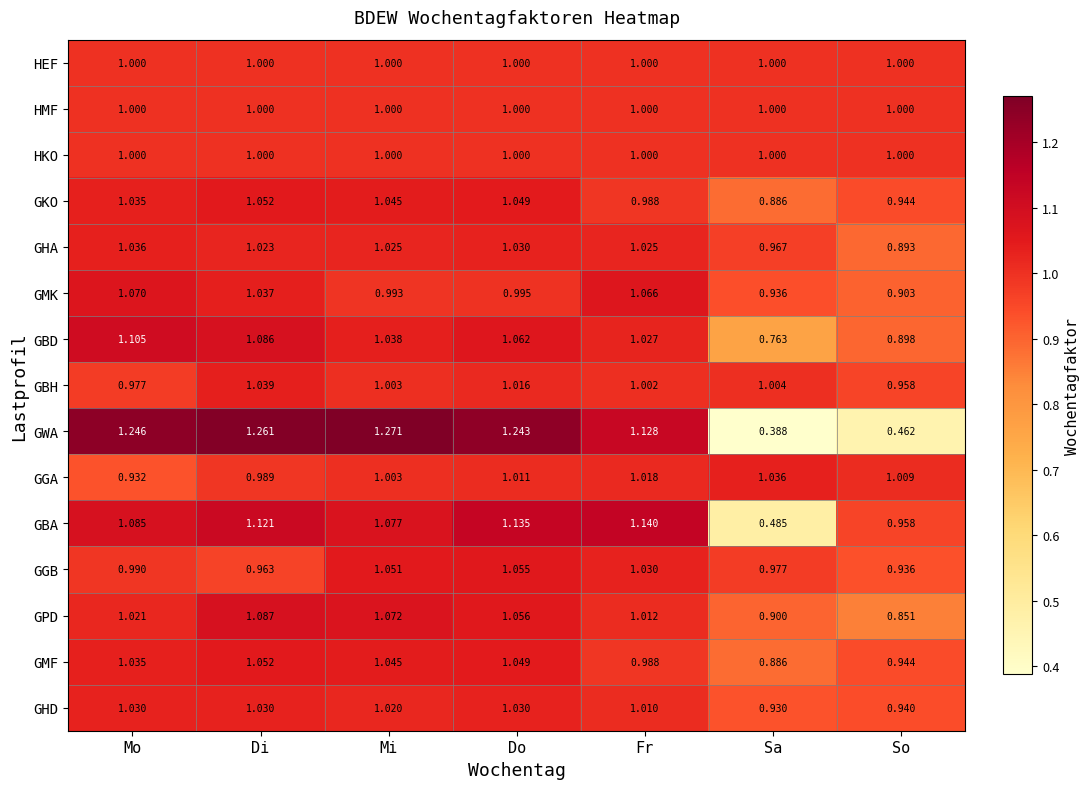

At which category is the sum across all series the highest?

Di